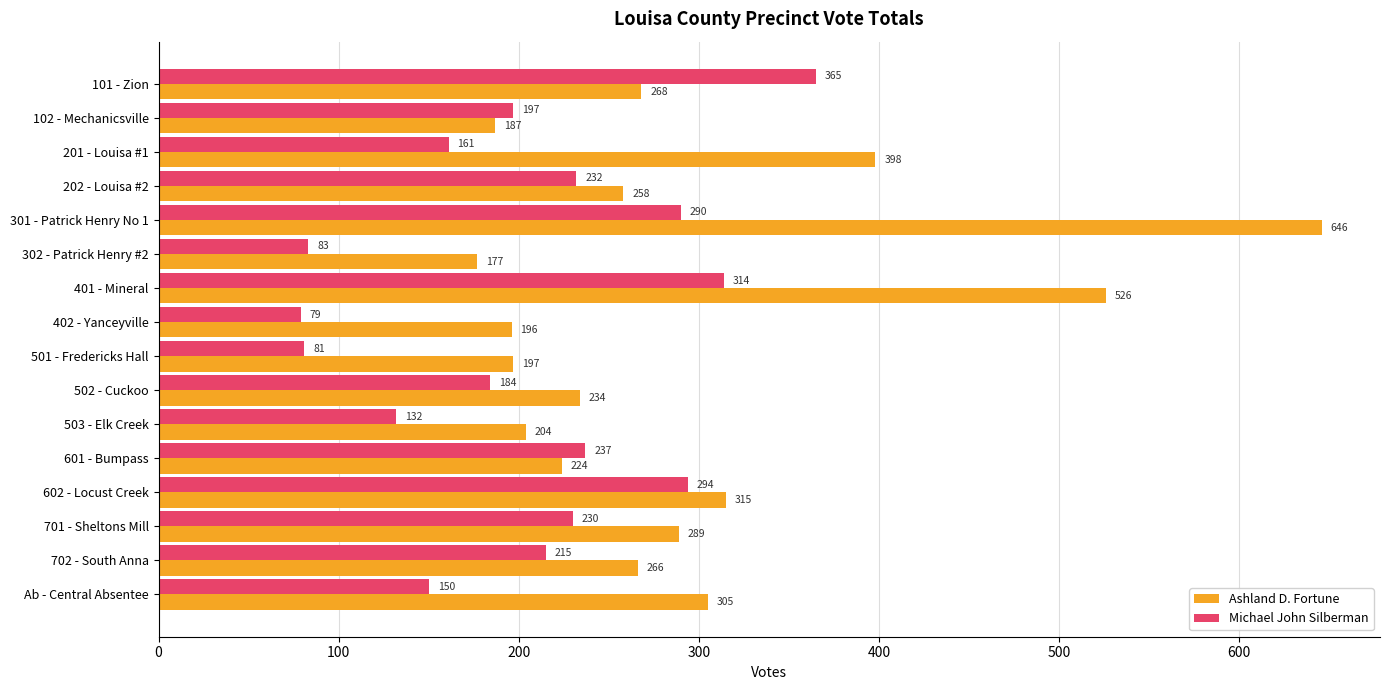

Which series changed the most between 102 - Mechanicsville and 301 - Patrick Henry No 1?

Ashland D. Fortune